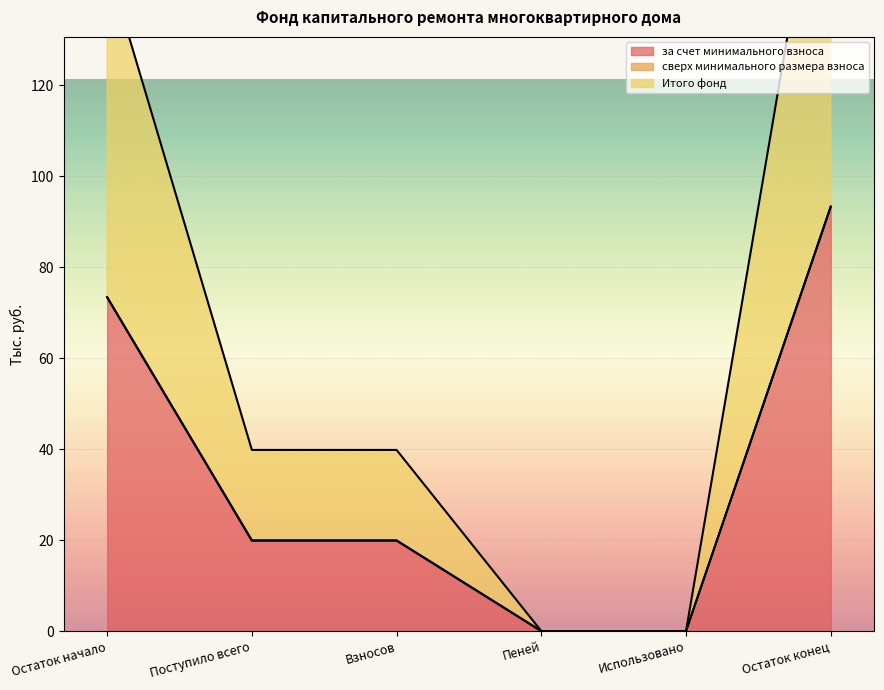

Which series has the widest spread of values?

за счет минимального взноса